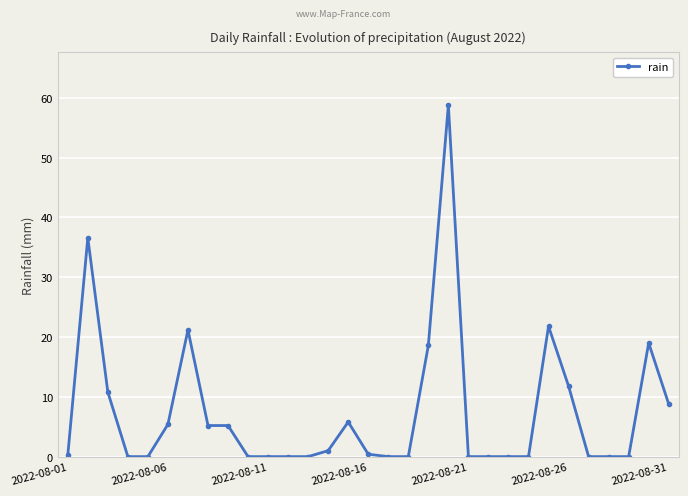

What is the greatest value displayed?

58.8